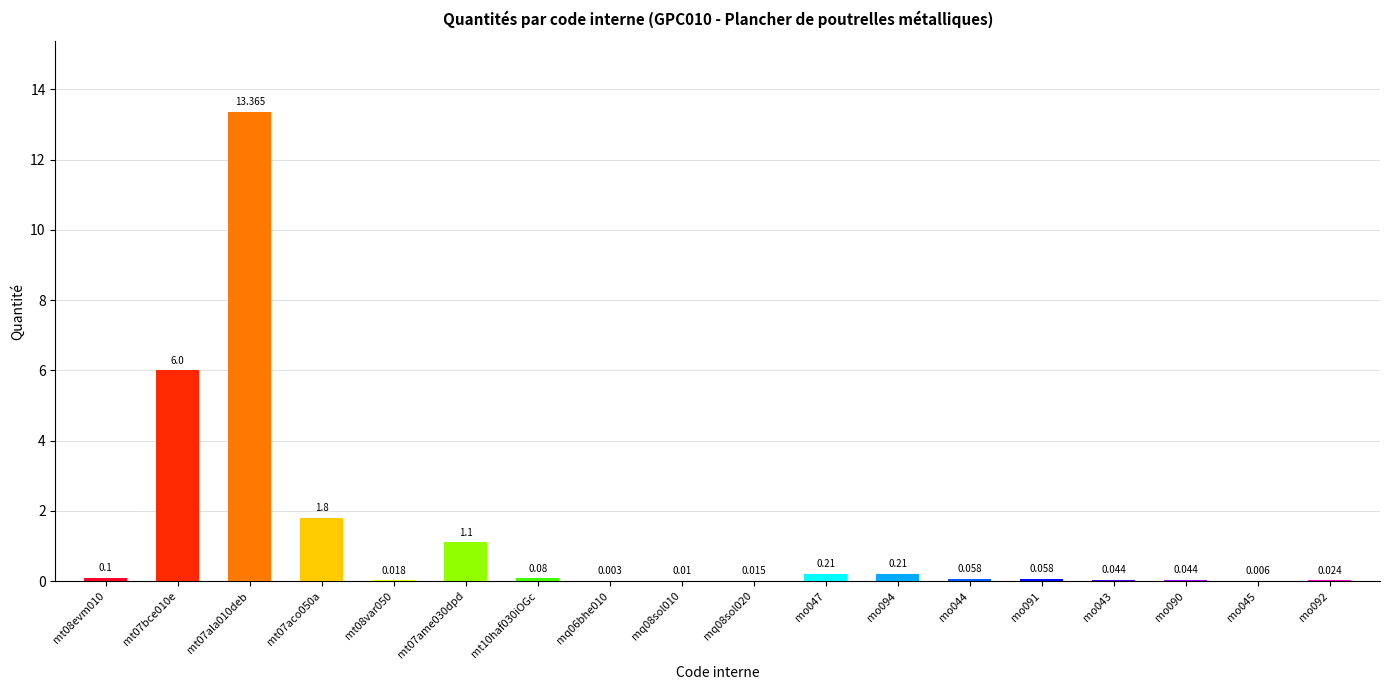

Reading left to right, transcribe all the data shown in this chart.

mt08evm010=0.1	mt07bce010e=6.0	mt07ala010deb=13.4	mt07aco050a=1.8	mt08var050=0.0	mt07ame030dpd=1.1	mt10haf030iOGc=0.1	mq06bhe010=0.0	mq08sol010=0.0	mq08sol020=0.0	mo047=0.2	mo094=0.2	mo044=0.1	mo091=0.1	mo043=0.0	mo090=0.0	mo045=0.0	mo092=0.0